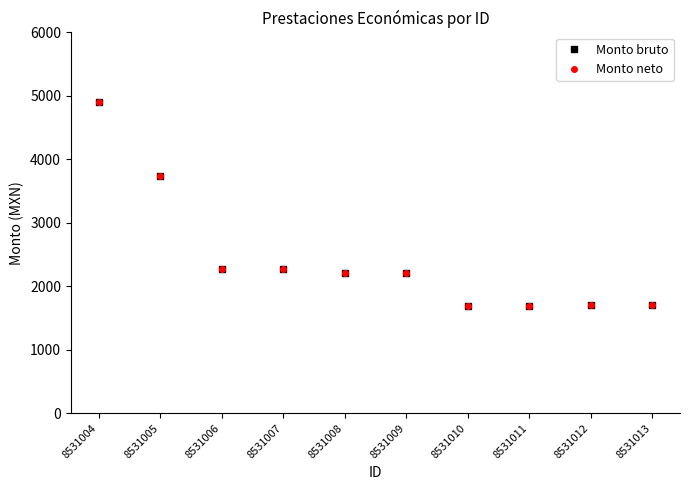

True or false: Monto neto has a value of 3310 at 8531008.

False